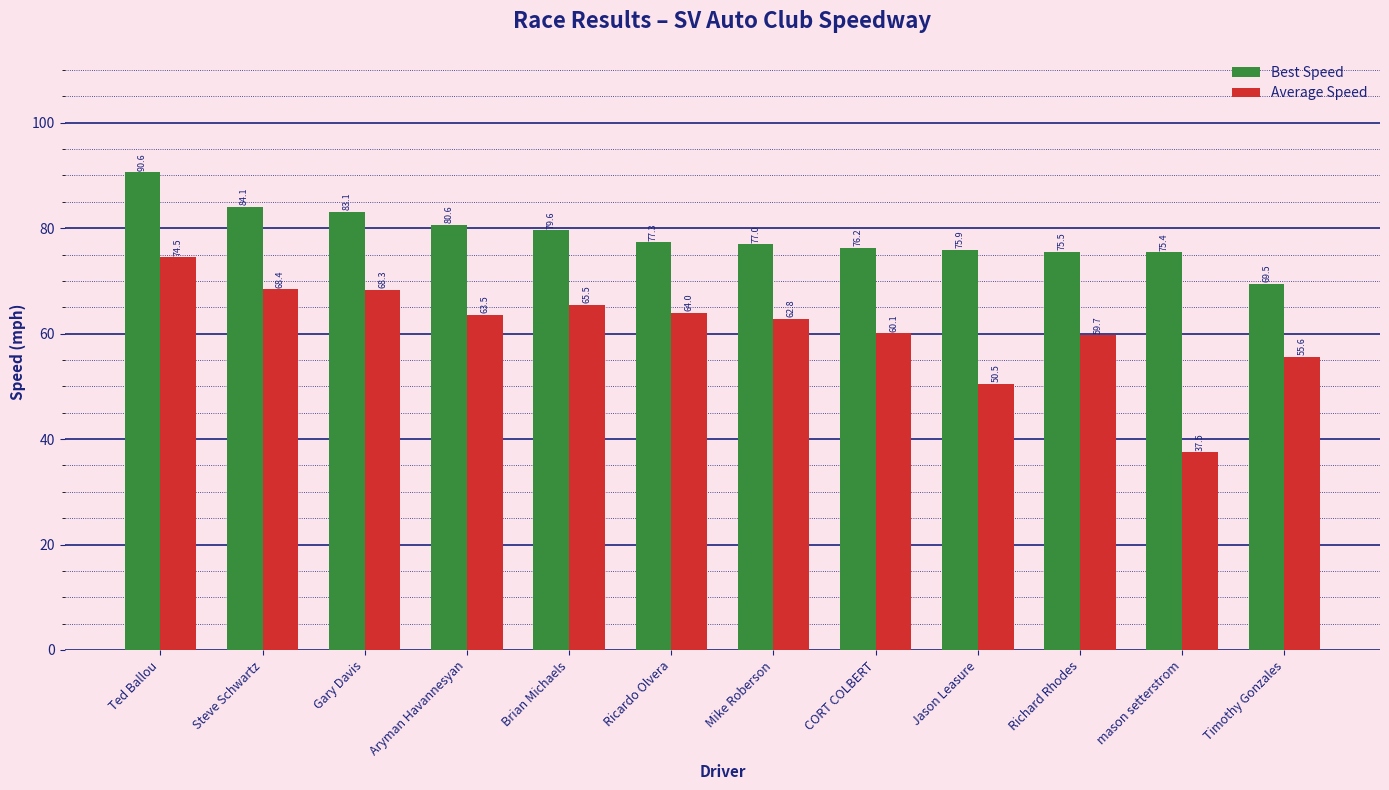

What is the sum of all Average Speed values?

730.5